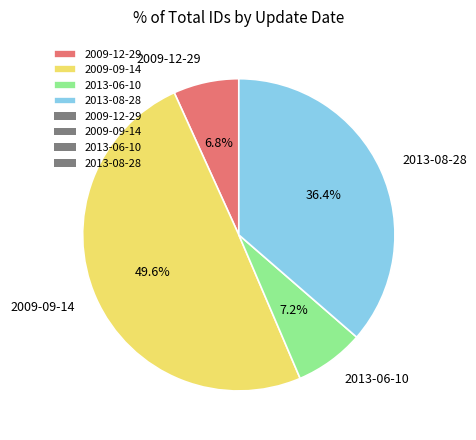

What portion of the pie excludes 2009-09-14?

50.4%